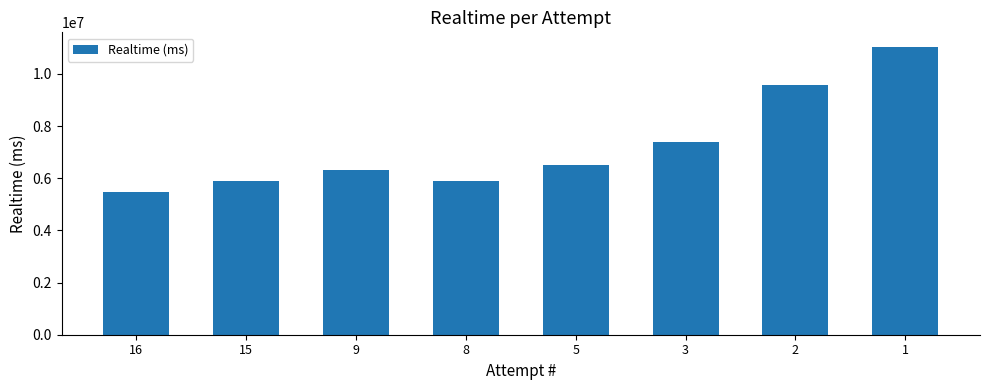

What is the maximum value shown in the chart?

11044162